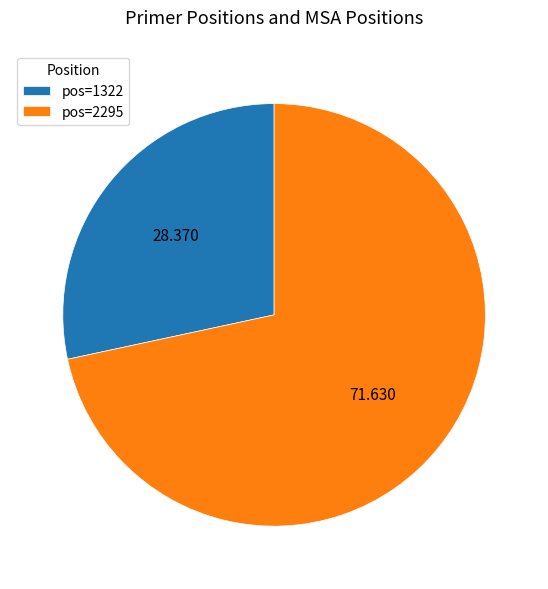

Is there a majority slice in this chart?

Yes